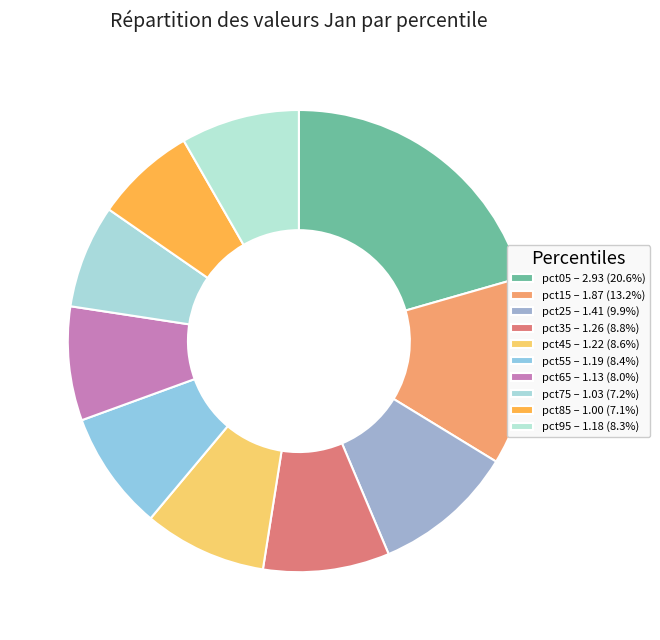

How many segments does this pie chart have?

10